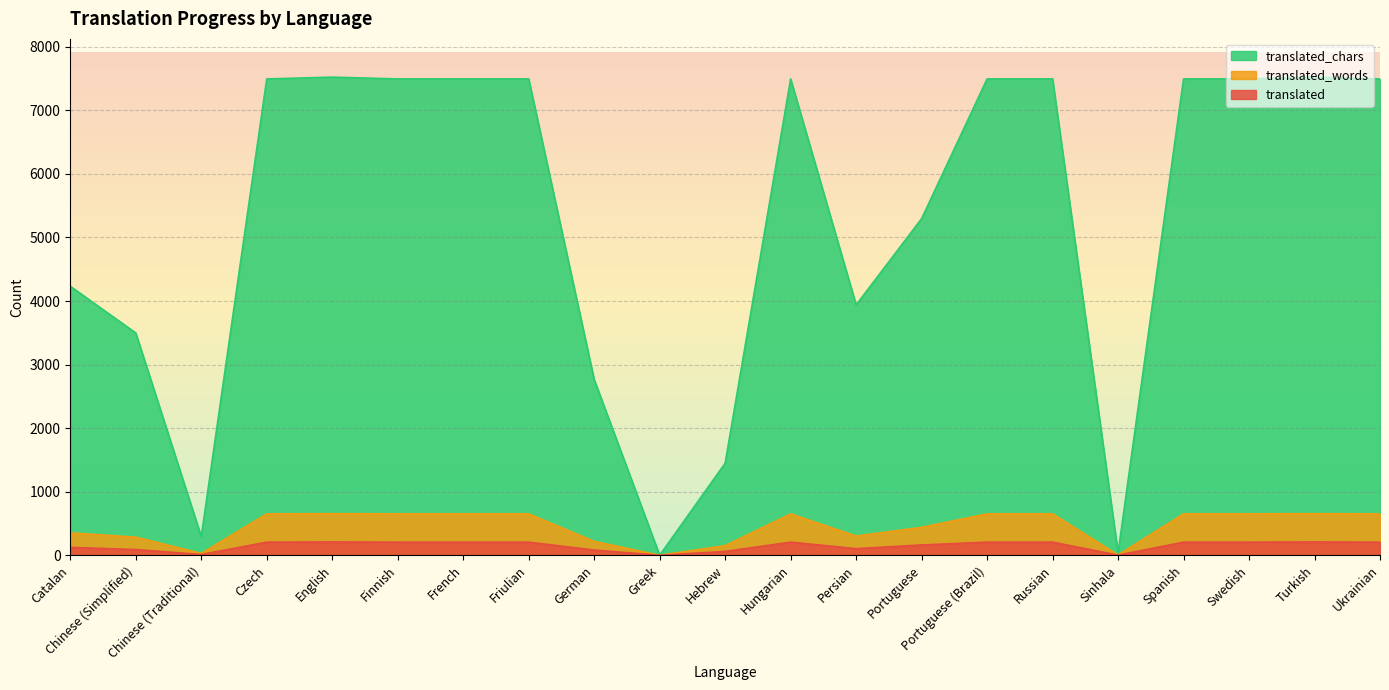

At which category is the sum across all series the highest?

English